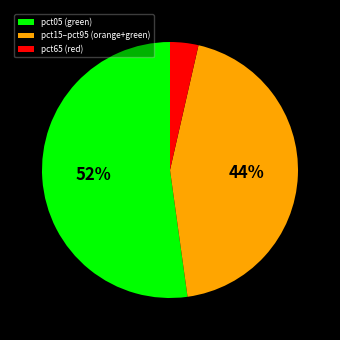

What is the smallest slice in the pie chart?

pct65 (red)